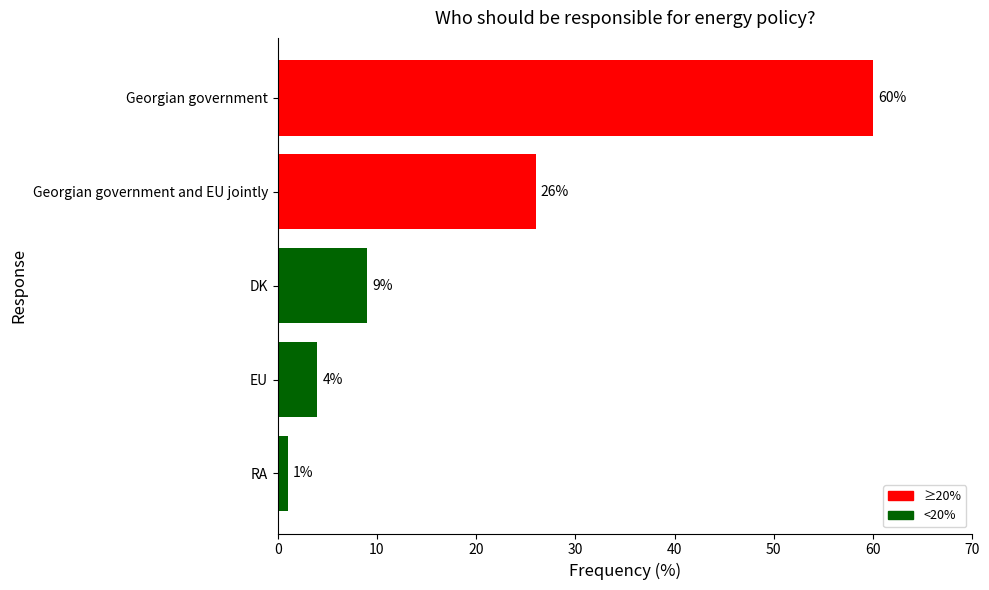

What is the greatest value displayed?

60